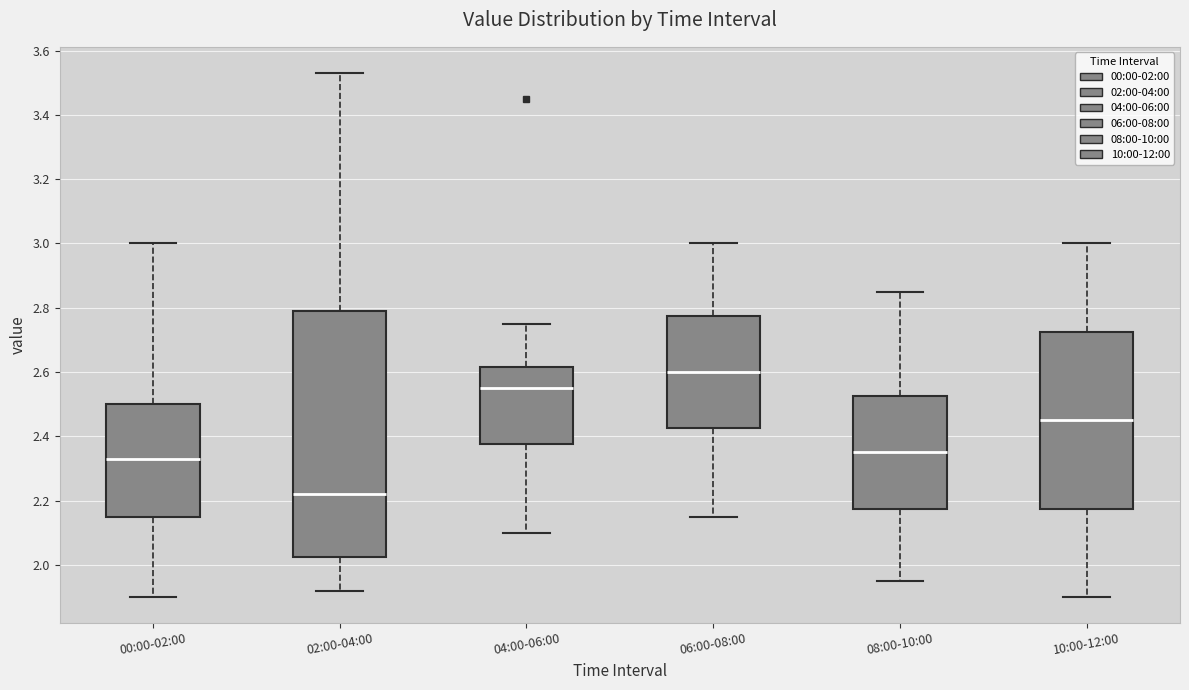

Which box has the highest median line?

06:00-08:00